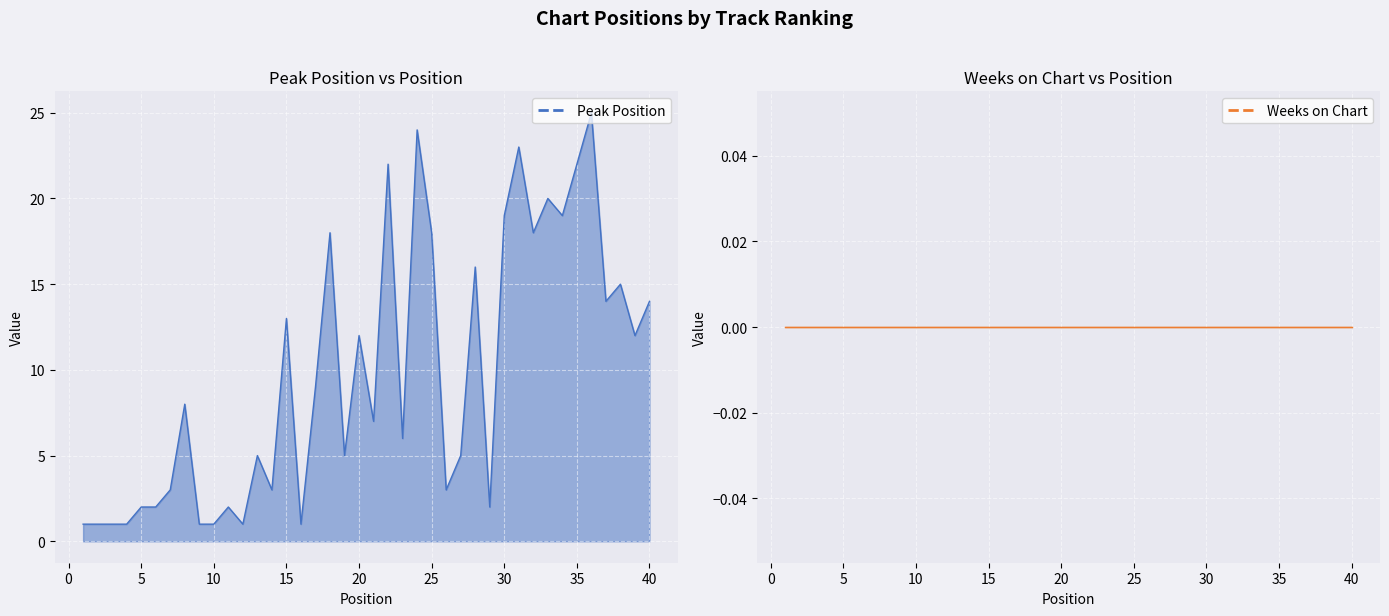

What is the sum of all values?

394